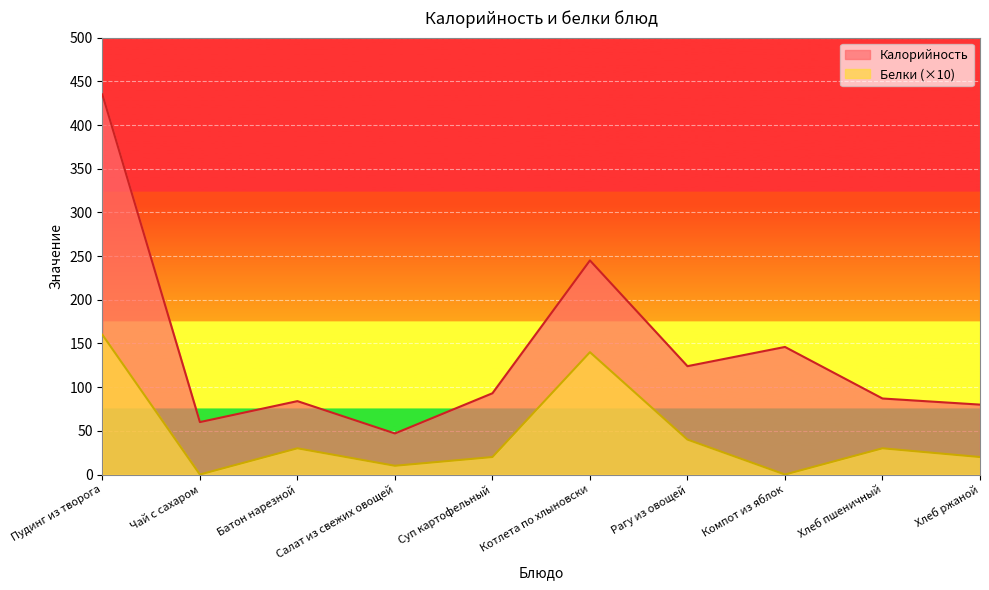

How many lines are shown in the chart?

2